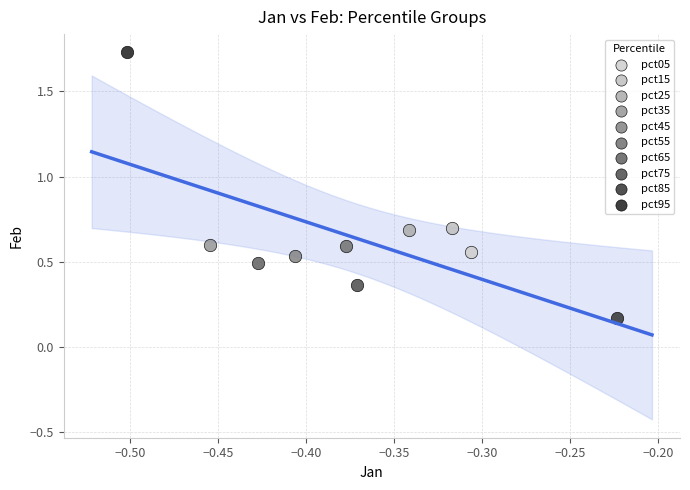

What are all the series names shown in the legend?

pct05, pct15, pct25, pct35, pct45, pct55, pct65, pct75, pct85, pct95